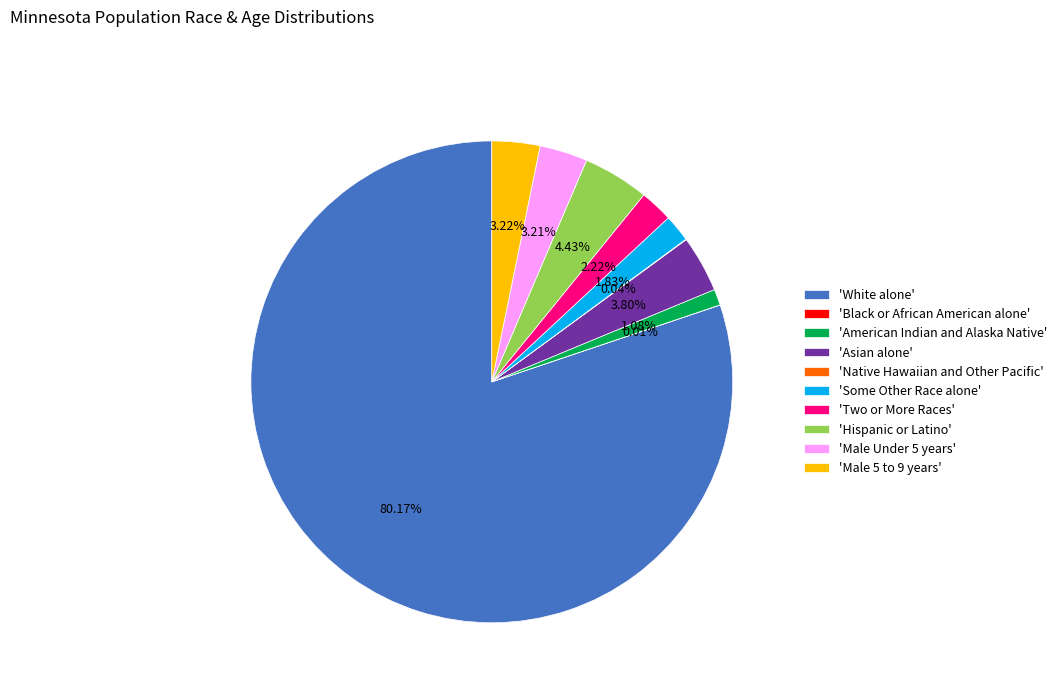

To the nearest percent, what is the average slice percentage?

10%